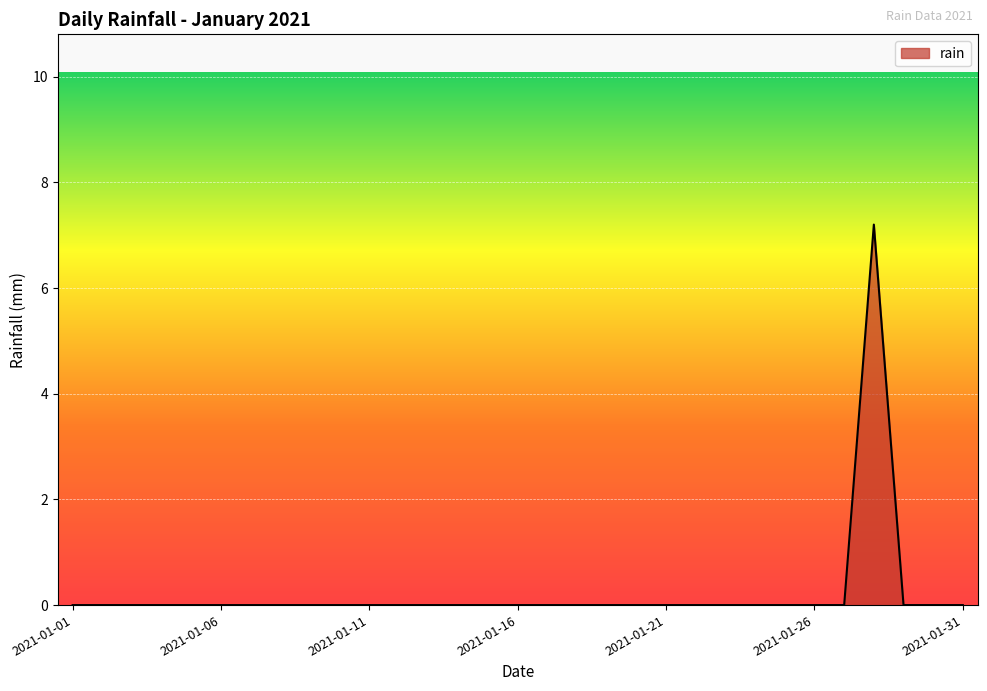

Count the number of categories in the chart.

31